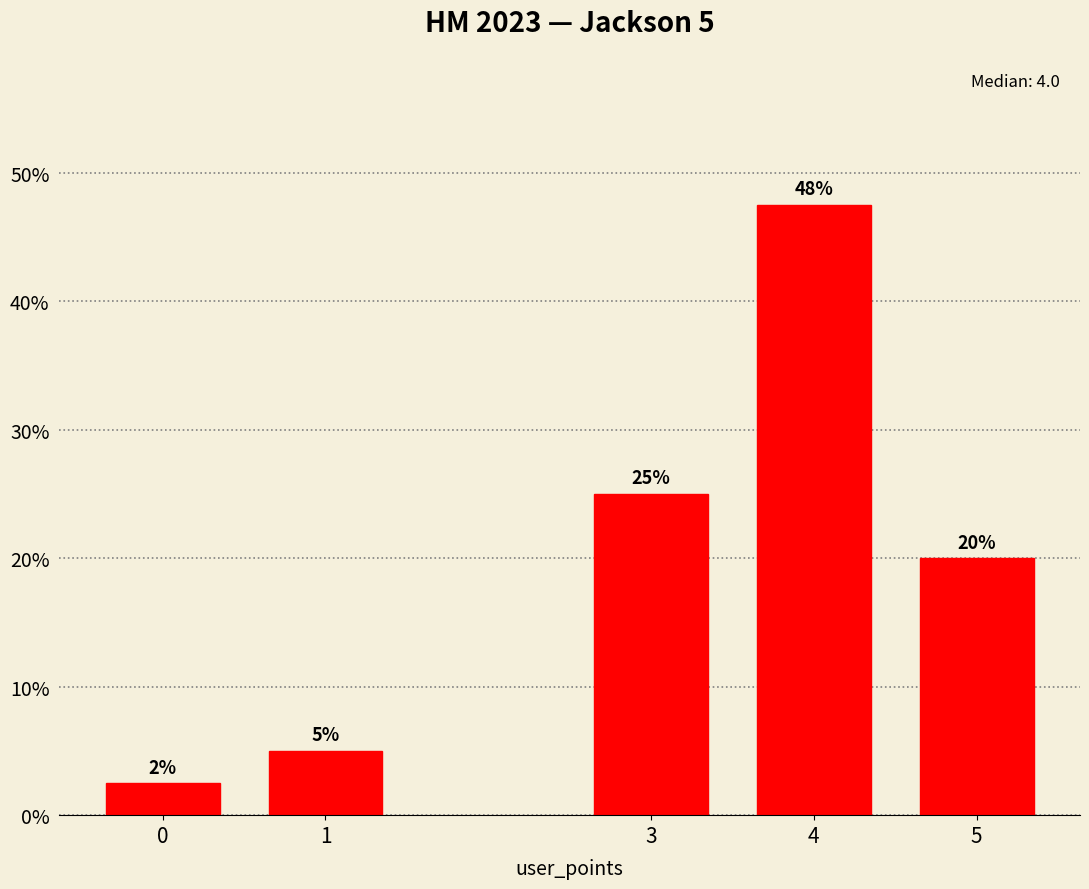

At which label is the value closest to 25?

3